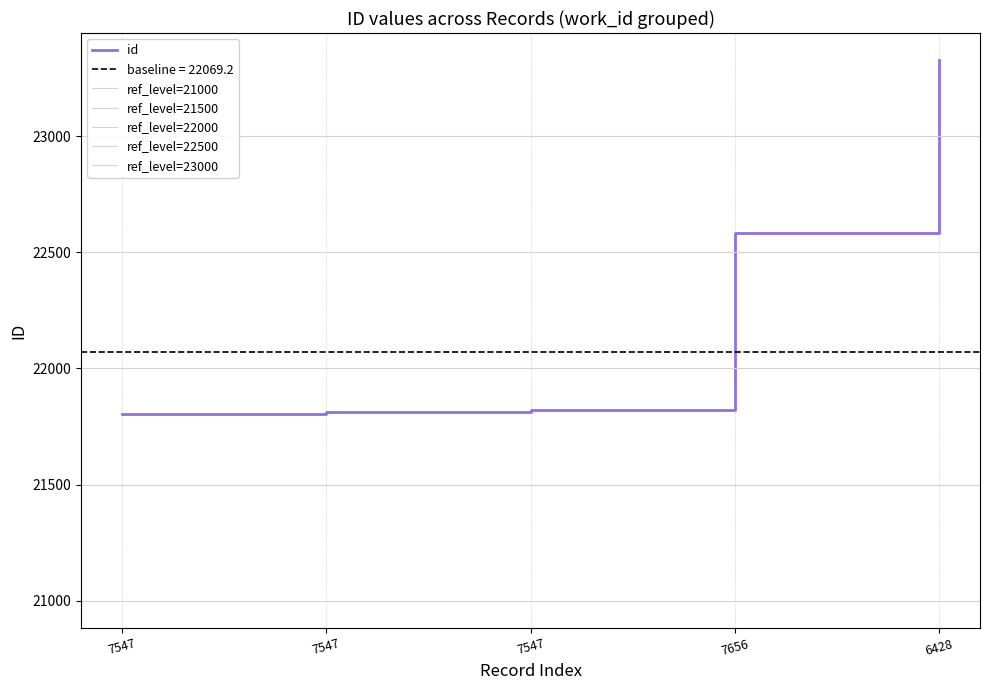

The chart shows a value of 38284 at 7547. True or false?

False